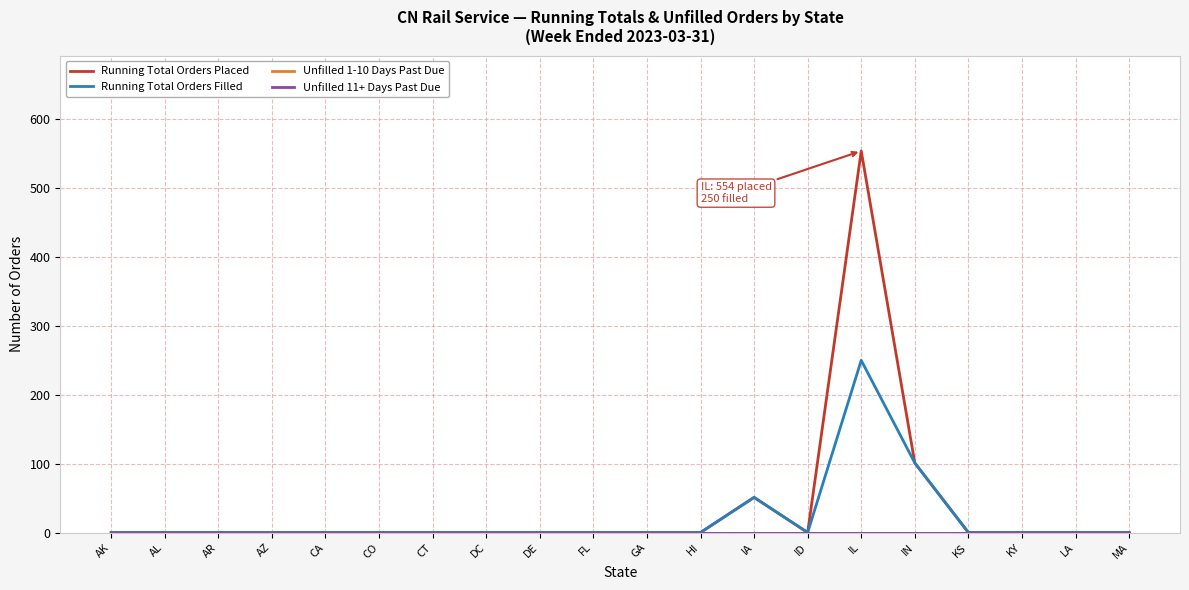

Between FL and GA, which series saw the biggest shift?

Running Total Orders Placed